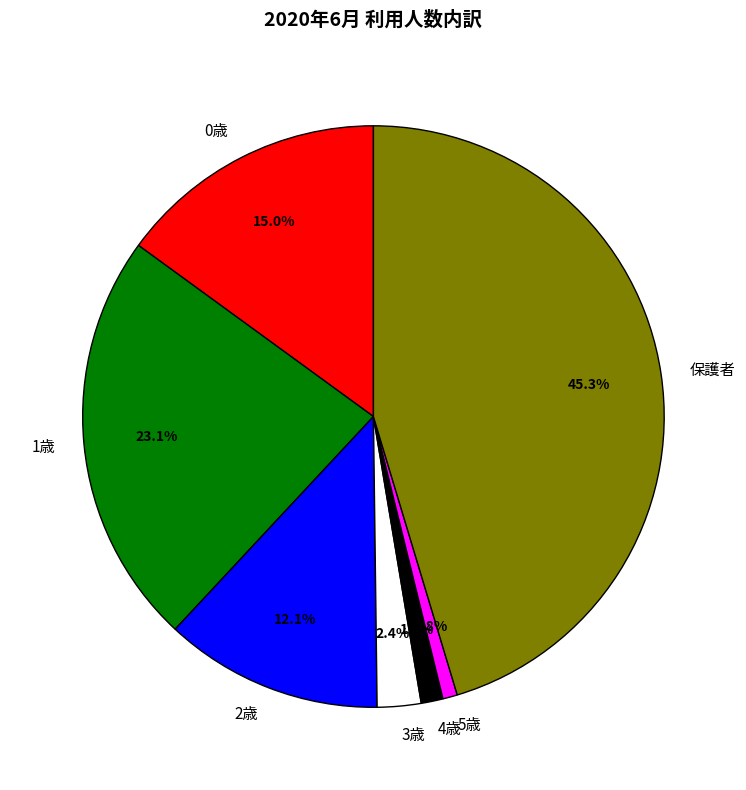

True or false: 保護者 accounts for 45% of the total.

True